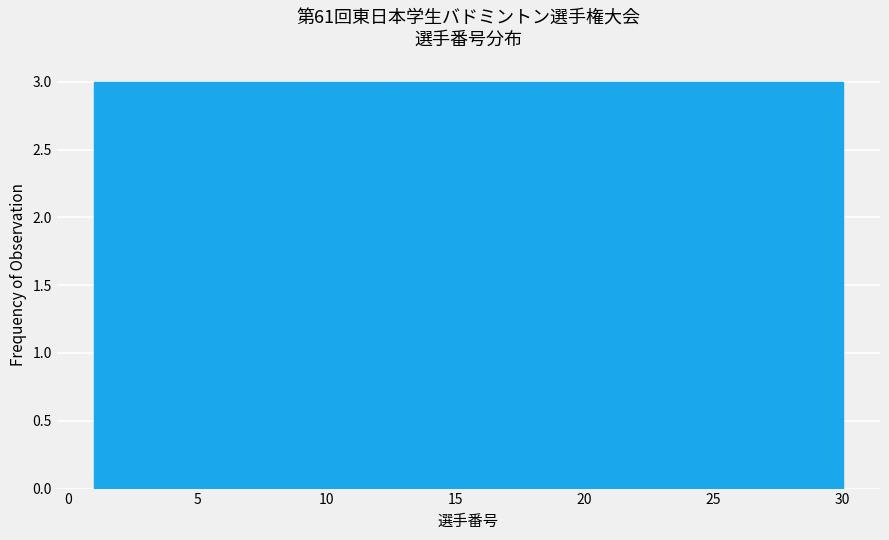

What is the height of the bar covering 12.6 to 15.5 on the x-axis? Neither the bar edges nor the heights are printed on the chart, so give them approximately, as read against the axes.

3